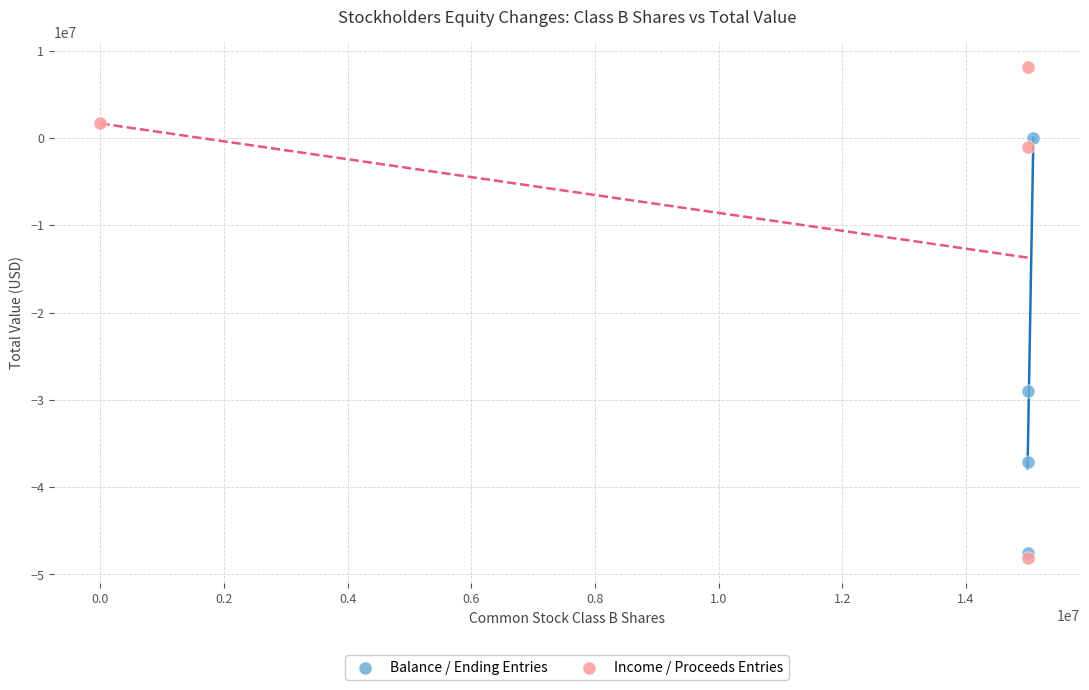

Which series reaches the maximum Y coordinate?

Income / Proceeds Entries